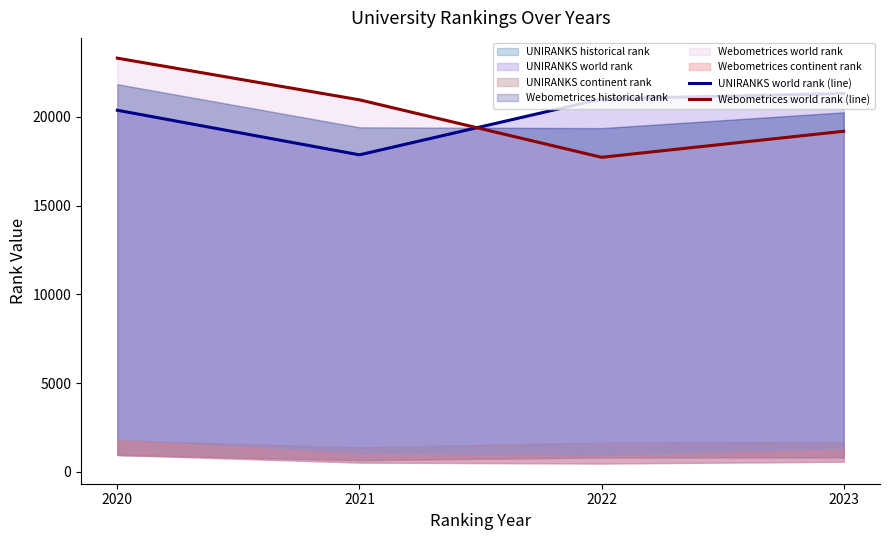

How many lines are shown in the chart?

2